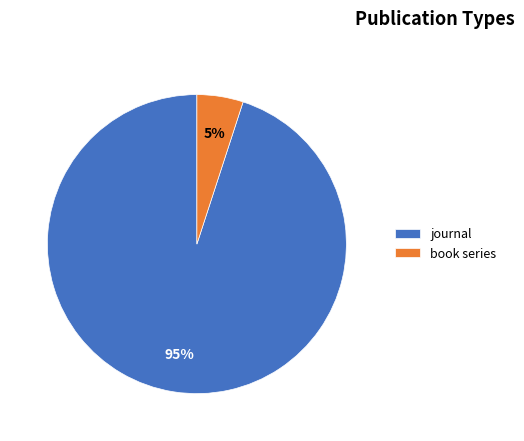

Combined, do book series and journal account for over 50%?

Yes